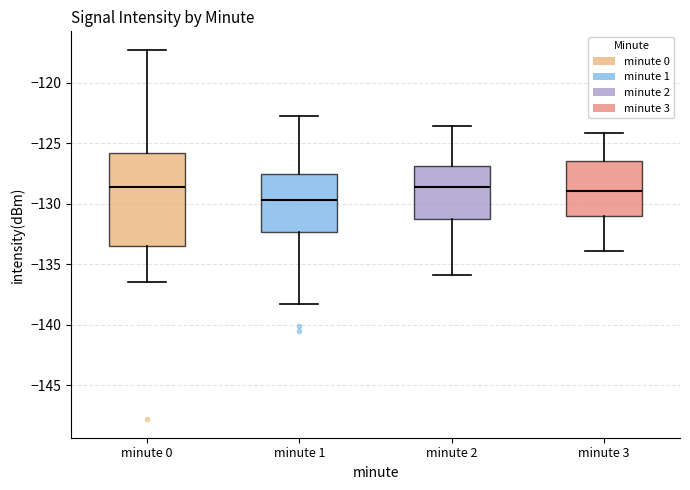

Which box is the tallest, from its lower edge to its upper edge?

minute 0